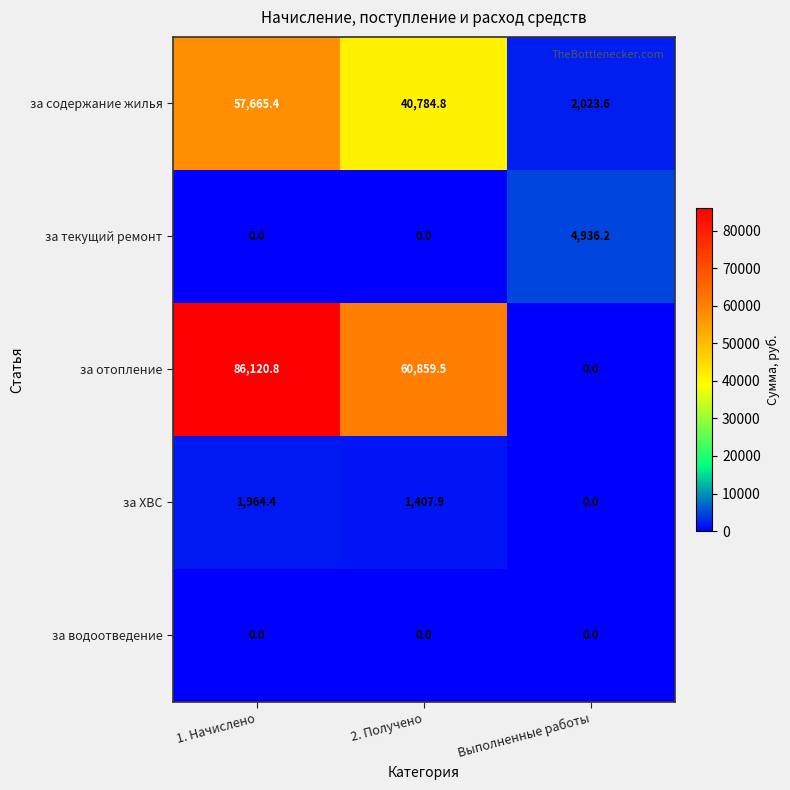

The за текущий ремонт series shows 0.0 at 2. Получено. True or false?

True